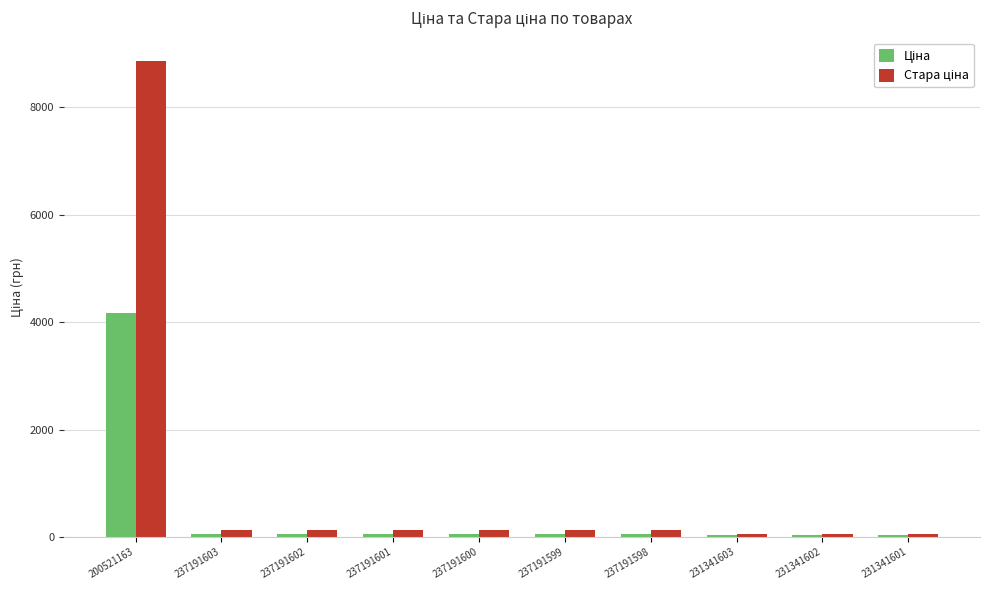

What is the total value across all series at 237191602?

176.6